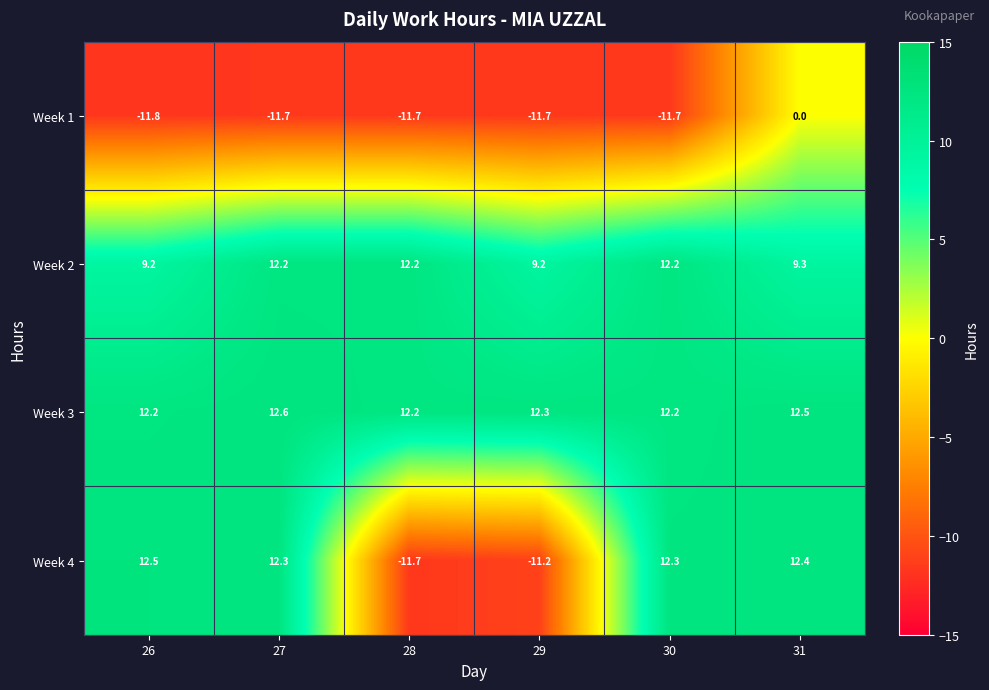

At which category is the sum across all series the highest?

31